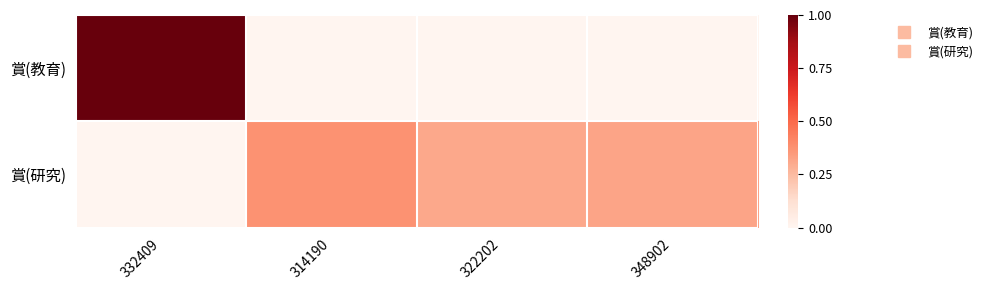

What is the greatest value displayed?

1.0